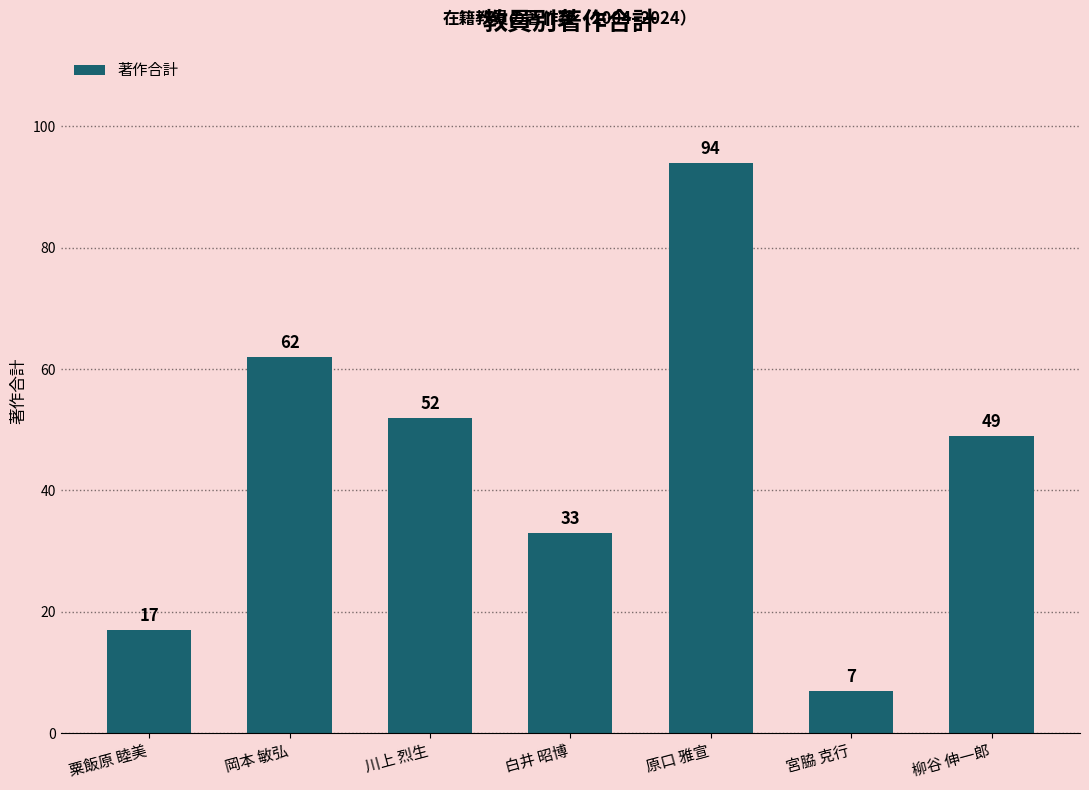

Which has a higher value, 宮脇 克行 or 柳谷 伸一郎?

柳谷 伸一郎